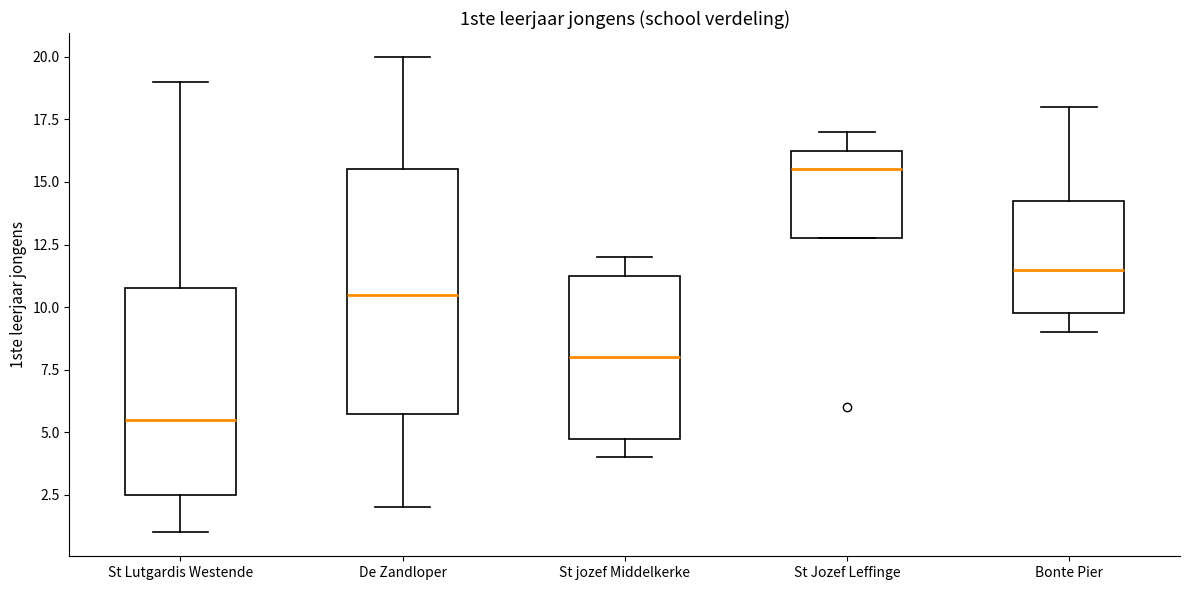

Comparing the boxes themselves (not the whiskers), which one is the tallest?

De Zandloper